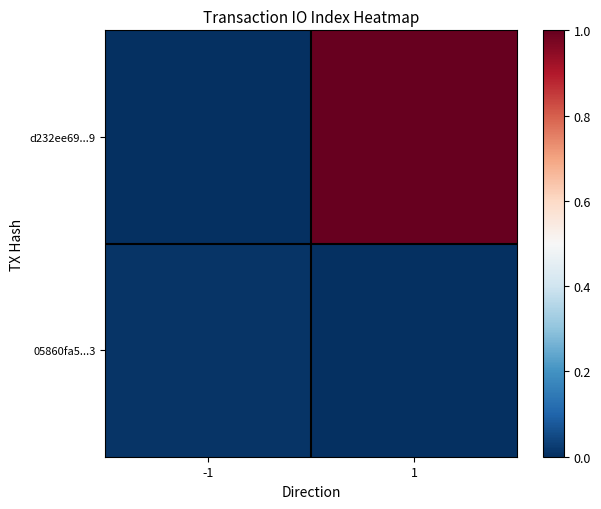

Reading right to left, list all the values displayed in this chart.

d232ee69...9: 1=1.0	-1=-0.0
05860fa5...3: 1=0.0	-1=0.0